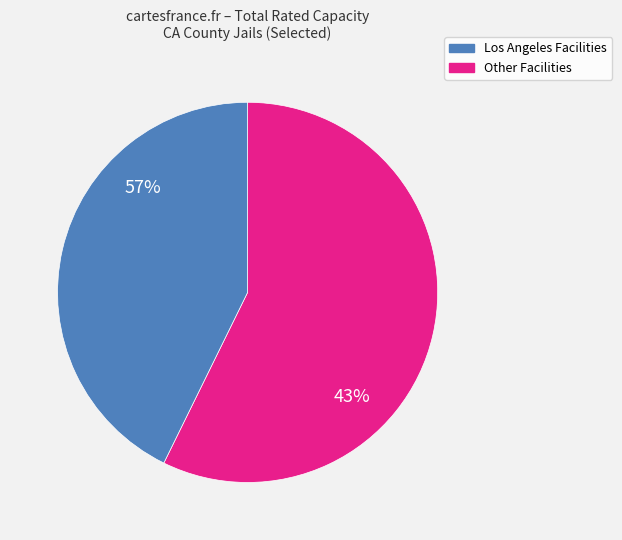

Is it true that Madera Adult Correctional Fac is 12% of the pie?

False